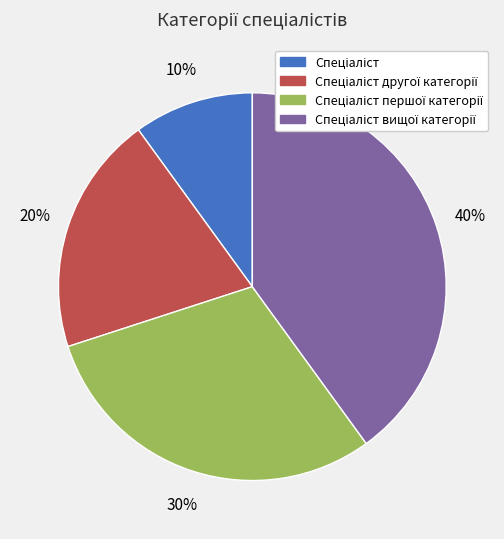

Count the number of slices in the pie.

4